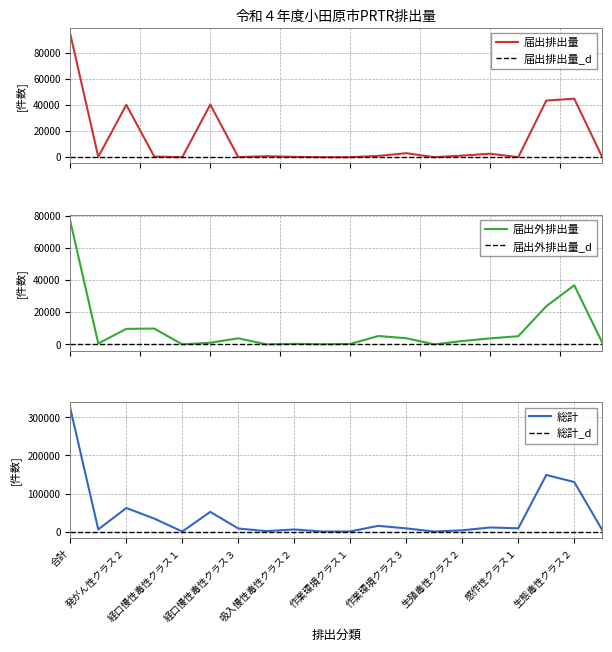

Is it true that 届出排出量 equals 233 at 発がん性クラス１?

True